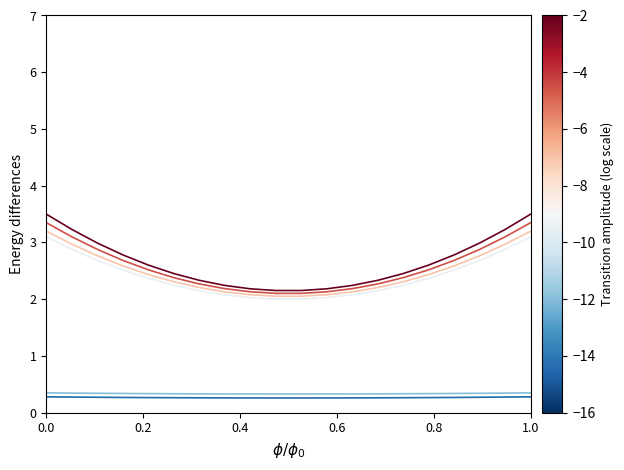

What is the maximum value shown in the chart?

3.5